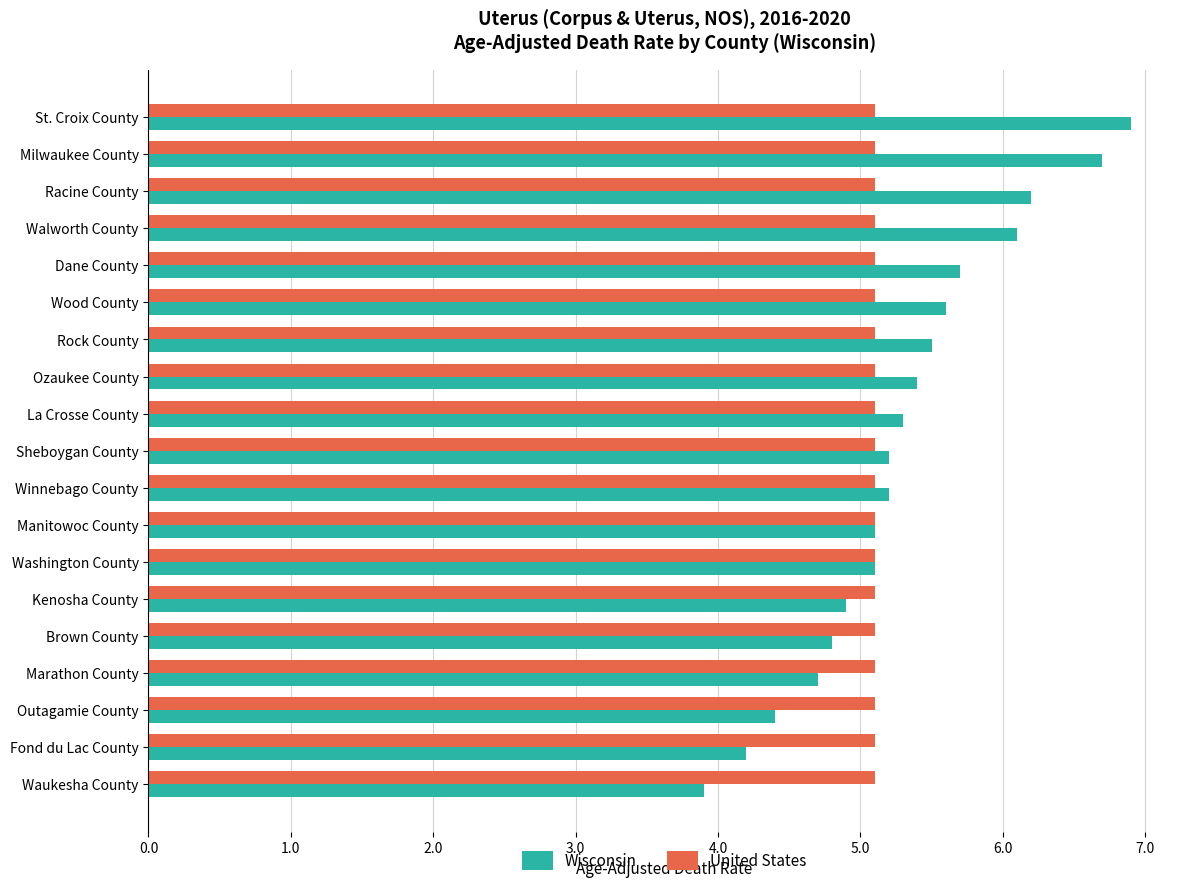

The value of United States at Wood County is 5.1. True or false?

True